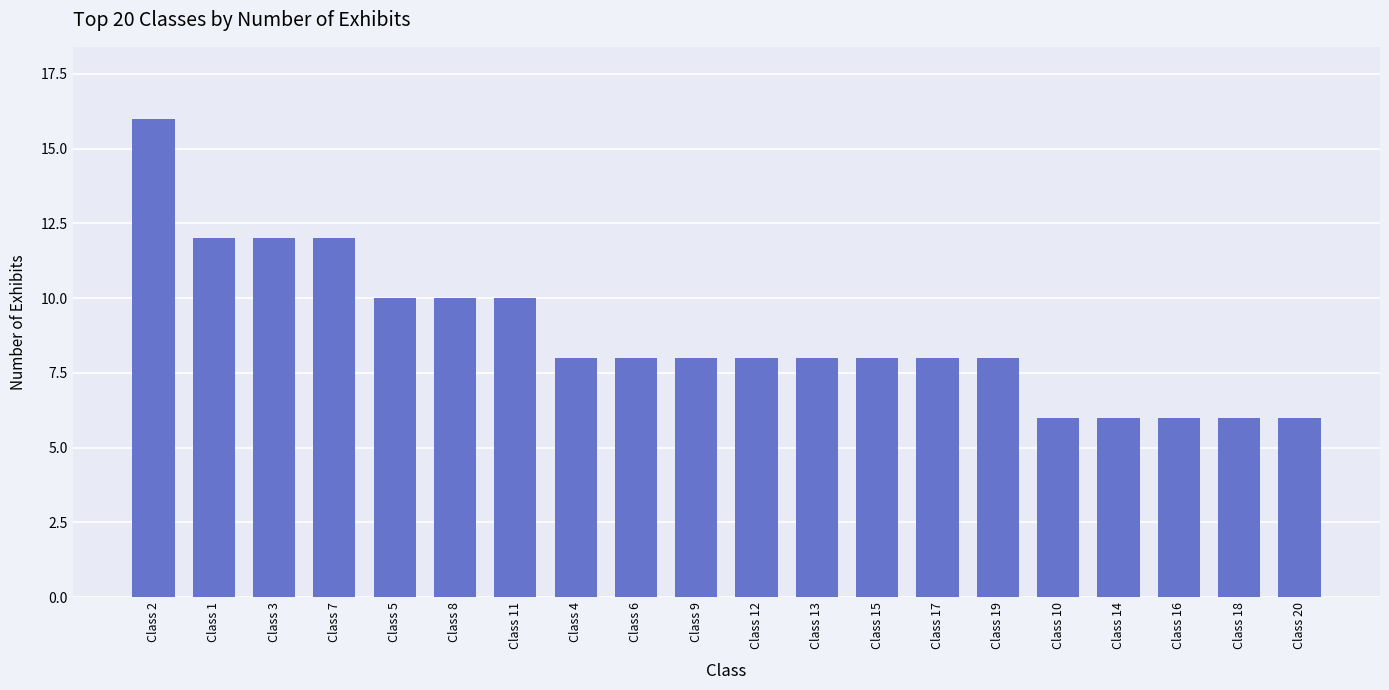

What is the value of the 19th bar from the left?

6